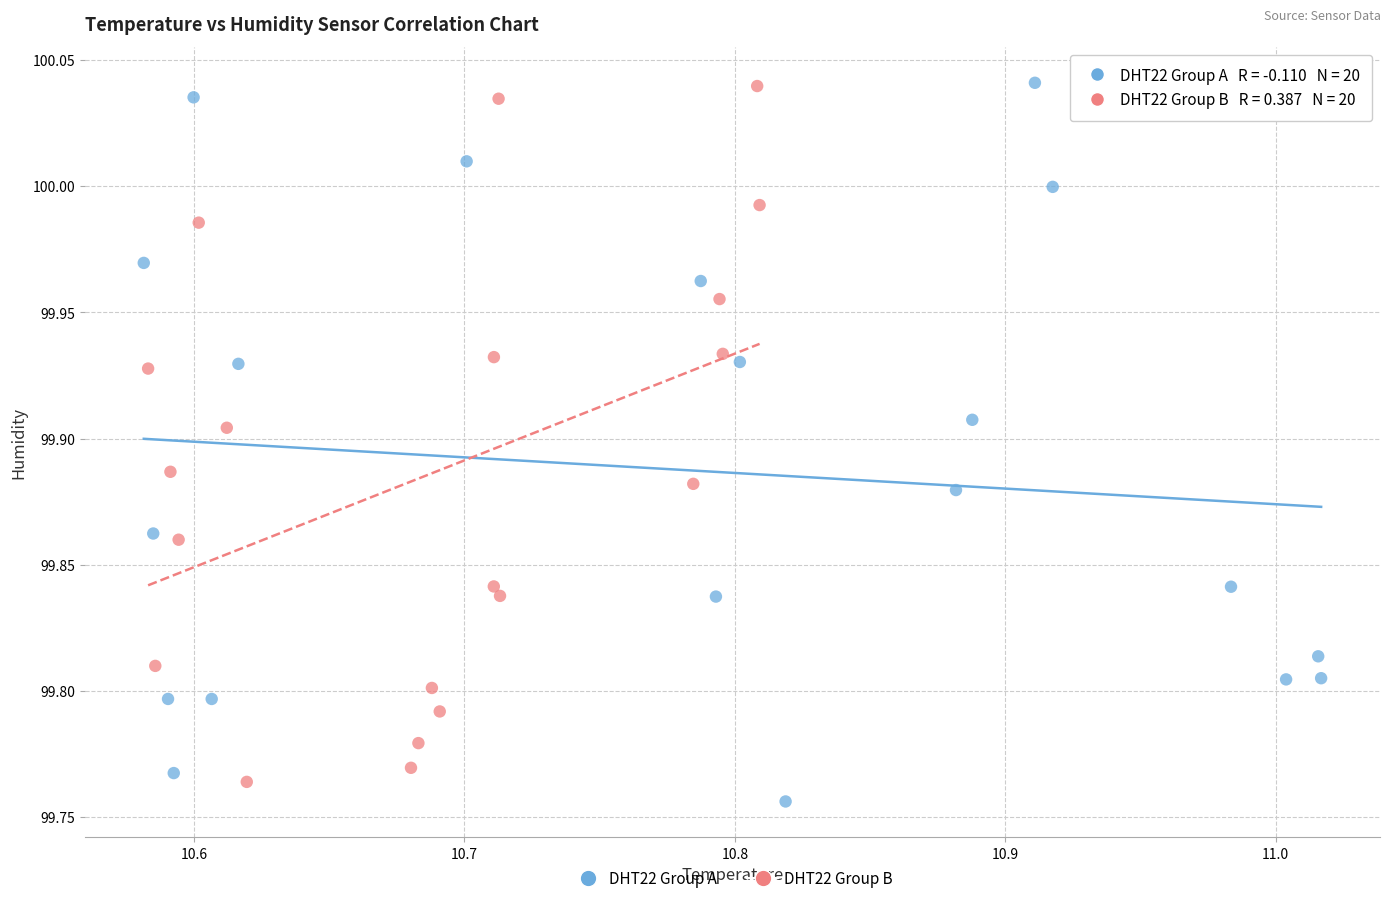

Which series has the widest spread of Y values?

DHT22 Group A